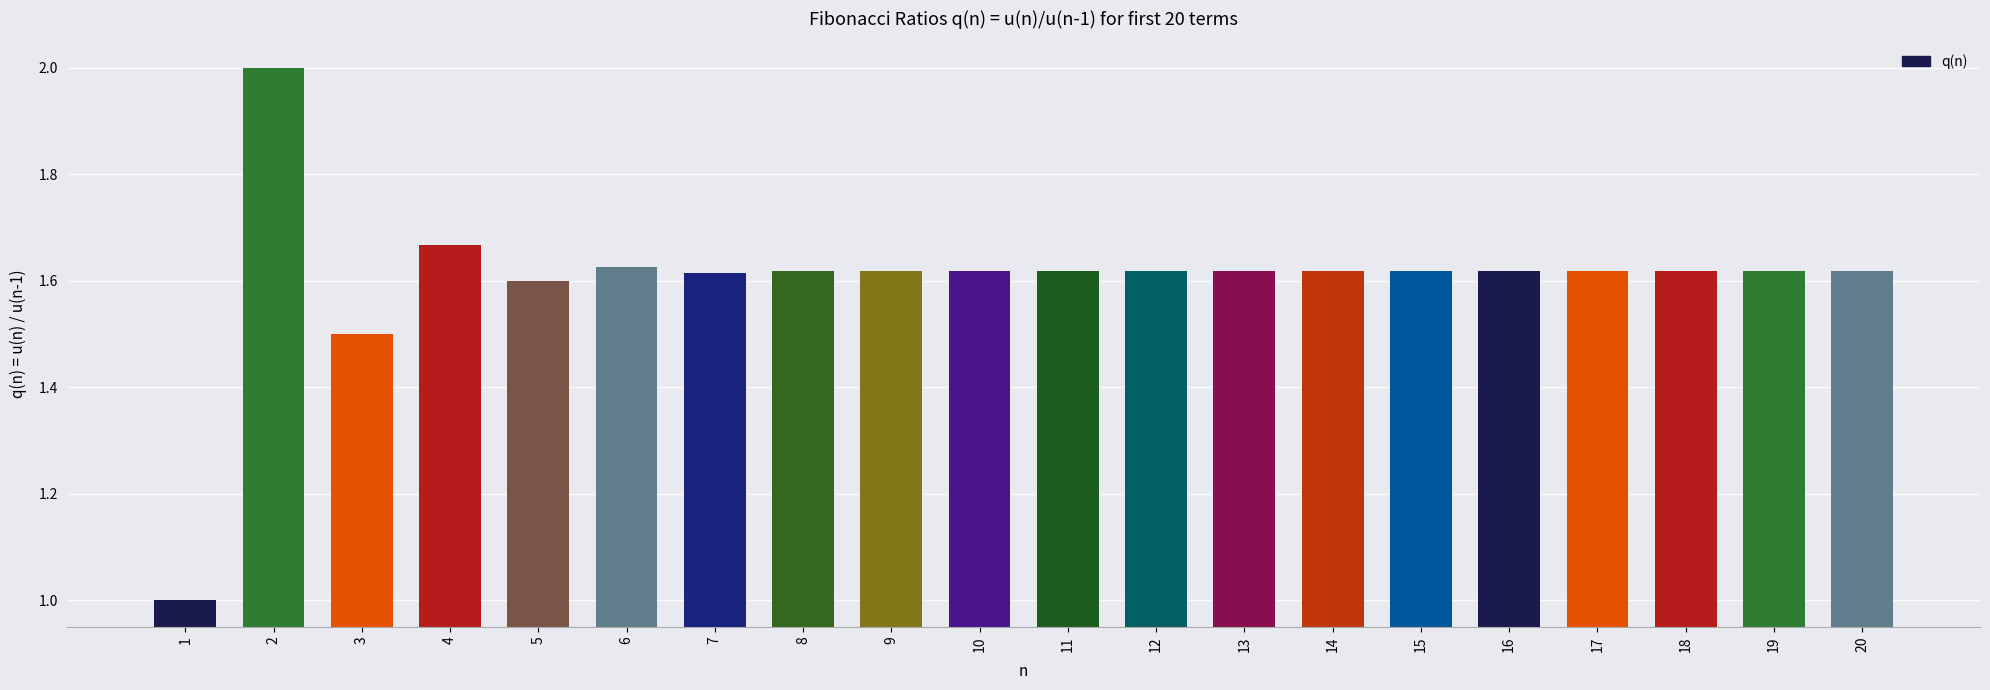

At which category does the chart reach its minimum across all series?

1